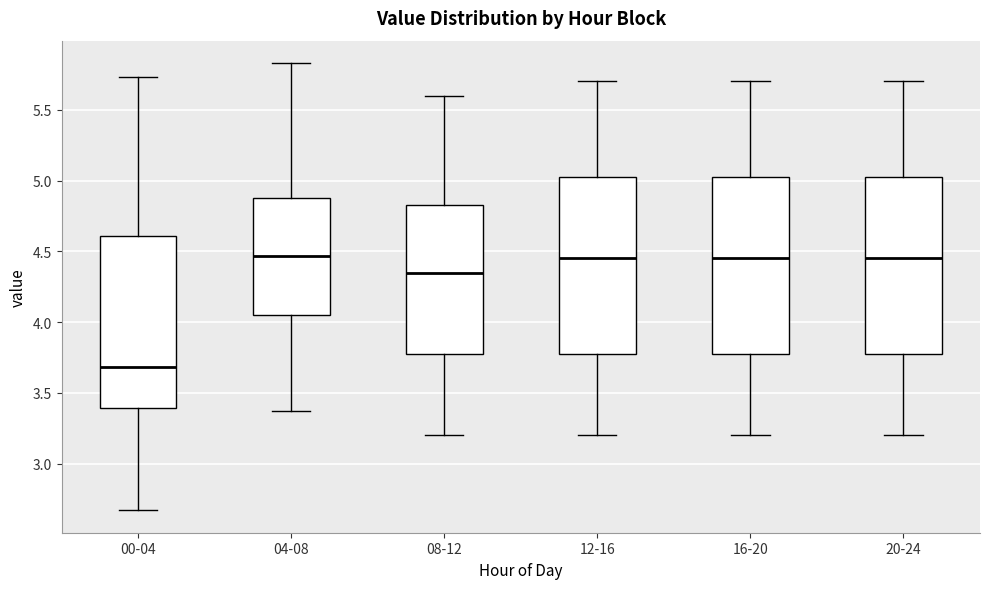

Reading left to right, read every box against the y-axis: the position of its median line, the range the box covers, and the ends of its whiskers. The values are not printed on the chart, so give them approximately, as read against the axis.

00-04: median 3.70, box 3.40 to 4.60, whiskers 2.65 to 5.75
04-08: median 4.45, box 4.05 to 4.90, whiskers 3.35 to 5.85
08-12: median 4.35, box 3.80 to 4.85, whiskers 3.20 to 5.60
12-16: median 4.45, box 3.80 to 5.05, whiskers 3.20 to 5.70
16-20: median 4.45, box 3.80 to 5.05, whiskers 3.20 to 5.70
20-24: median 4.45, box 3.80 to 5.05, whiskers 3.20 to 5.70